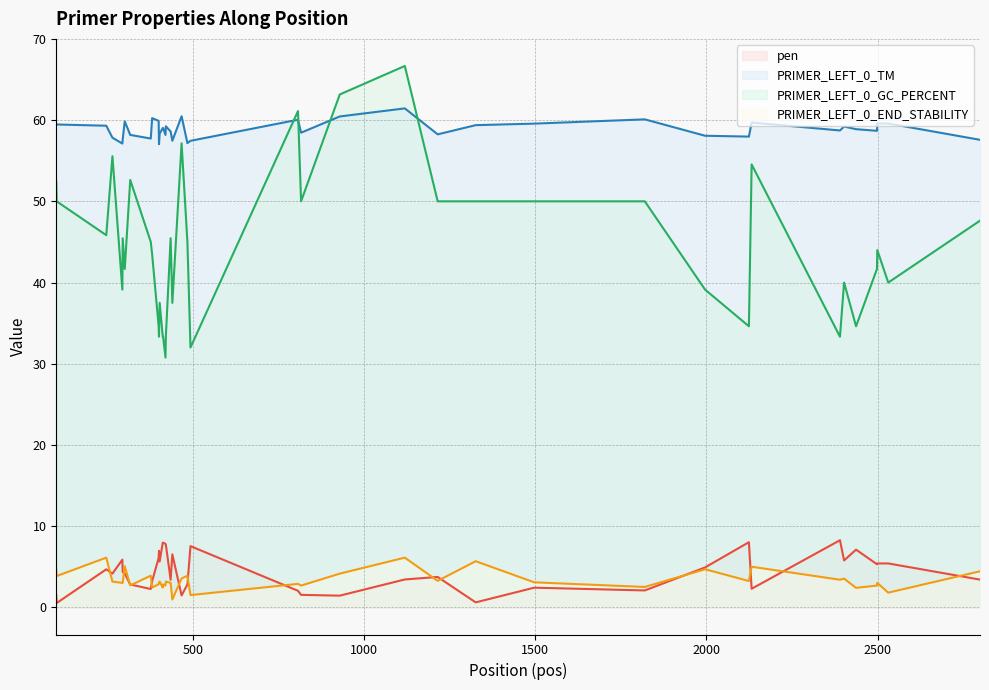

Reading left to right, what are all the values shown in this chart?

pen: 1.5	0.5	4.7	4.2	5.9	4.4	4.2	2.8	2.3	3.2	6.1	7.0	5.7	8.0	8.0	7.8	7.8	3.4	6.5	1.5	2.8	7.5	2.0	1.5	1.4	3.4	3.8	0.6	2.4	2.1	4.9	8.0	2.3	8.3	5.8	7.1	5.3	5.4	5.4	3.4
PRIMER_LEFT_0_TM: 59.5	59.5	59.3	57.8	57.1	57.6	59.8	58.2	57.7	60.2	59.9	57.0	58.3	59.0	59.0	58.2	59.2	58.6	57.5	60.5	57.2	57.5	60.0	58.5	60.5	61.4	58.2	59.4	59.6	60.1	58.1	58.0	59.7	58.7	59.2	58.9	58.7	59.6	59.6	57.6
PRIMER_LEFT_0_GC_PERCENT: 52.4	50.0	45.8	55.6	39.1	45.5	41.7	52.6	45.0	43.5	34.6	33.3	37.5	33.3	33.3	30.8	33.3	45.5	37.5	57.1	45.0	32.0	61.1	50.0	63.2	66.7	50.0	50.0	50.0	50.0	39.1	34.6	54.5	33.3	40.0	34.6	41.7	44.0	40.0	47.6
PRIMER_LEFT_0_END_STABILITY: 4.7	3.9	6.1	3.2	3.0	3.0	5.1	2.7	3.9	2.4	2.9	3.0	3.2	2.4	2.8	2.7	3.2	3.0	1.0	3.6	3.9	1.5	2.9	2.7	4.2	6.1	3.3	5.7	3.1	2.5	4.7	3.2	5.0	3.4	3.5	2.4	2.7	3.0	1.8	4.5